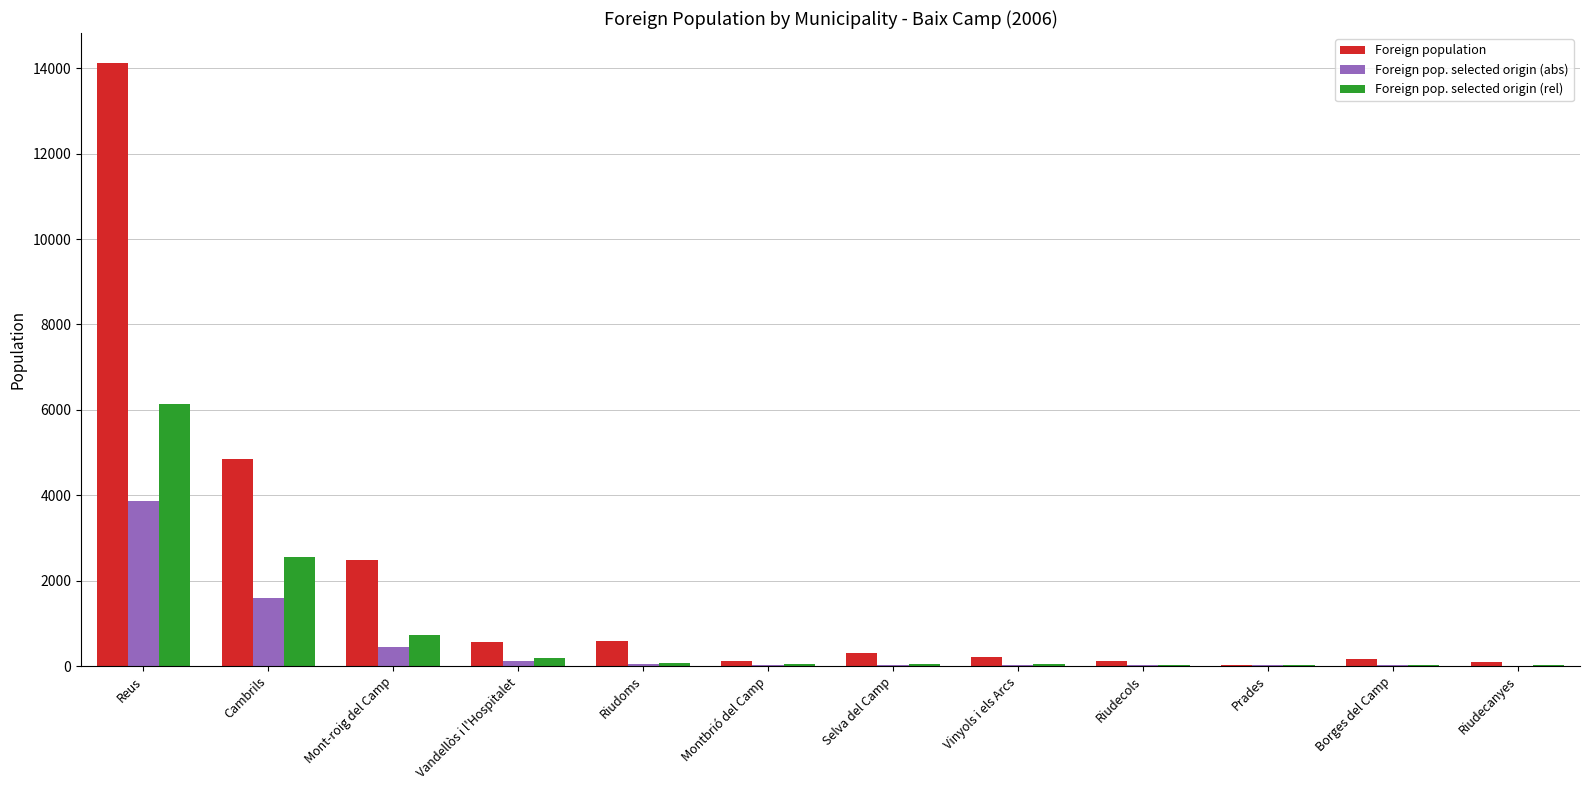

Is the value of Foreign pop. selected origin (abs) at Selva del Camp greater than the value of Foreign population at Cambrils?

No